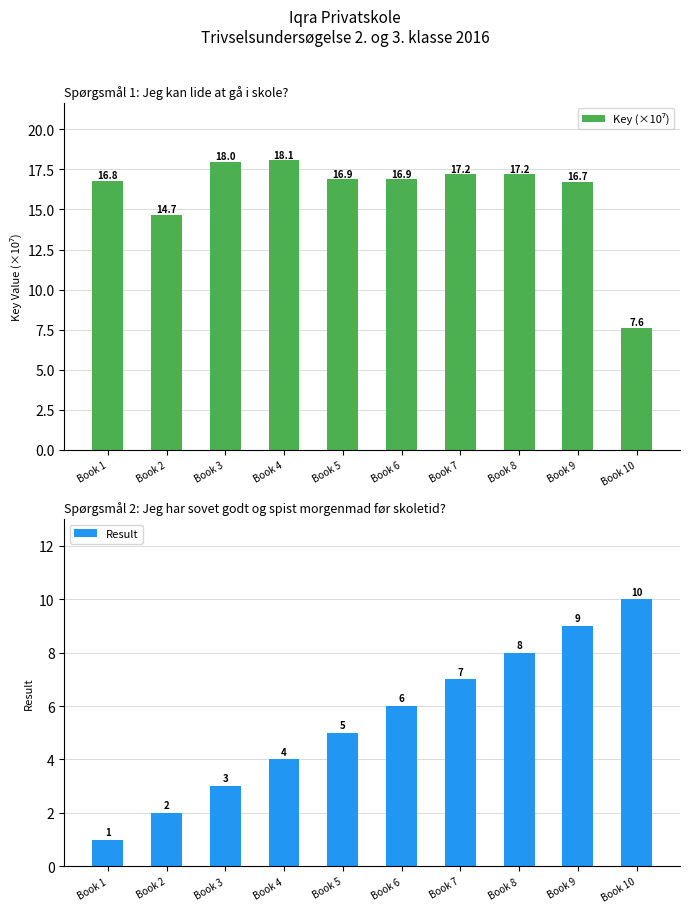

What is the approximate value of Key (×10⁷) at Book 2?

14.7